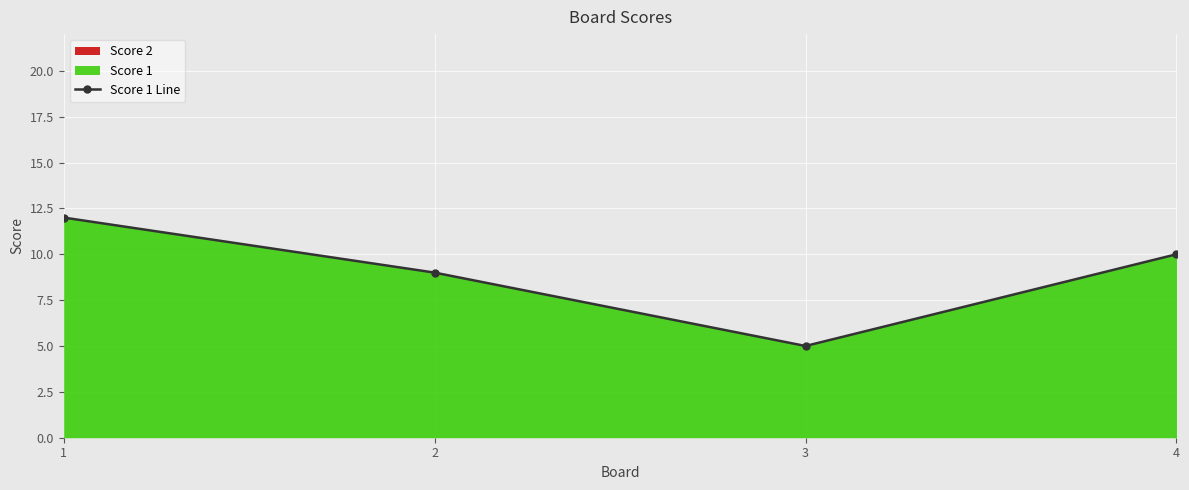

Is it true that the value at 3 is 3?

False